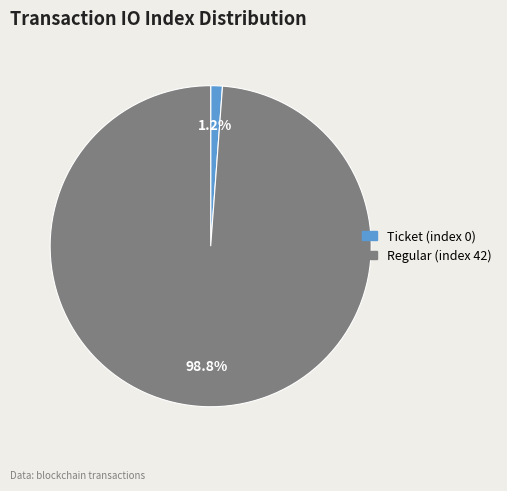

Rank the categories by value from lowest to highest.

Ticket (index 0), Regular (index 42)